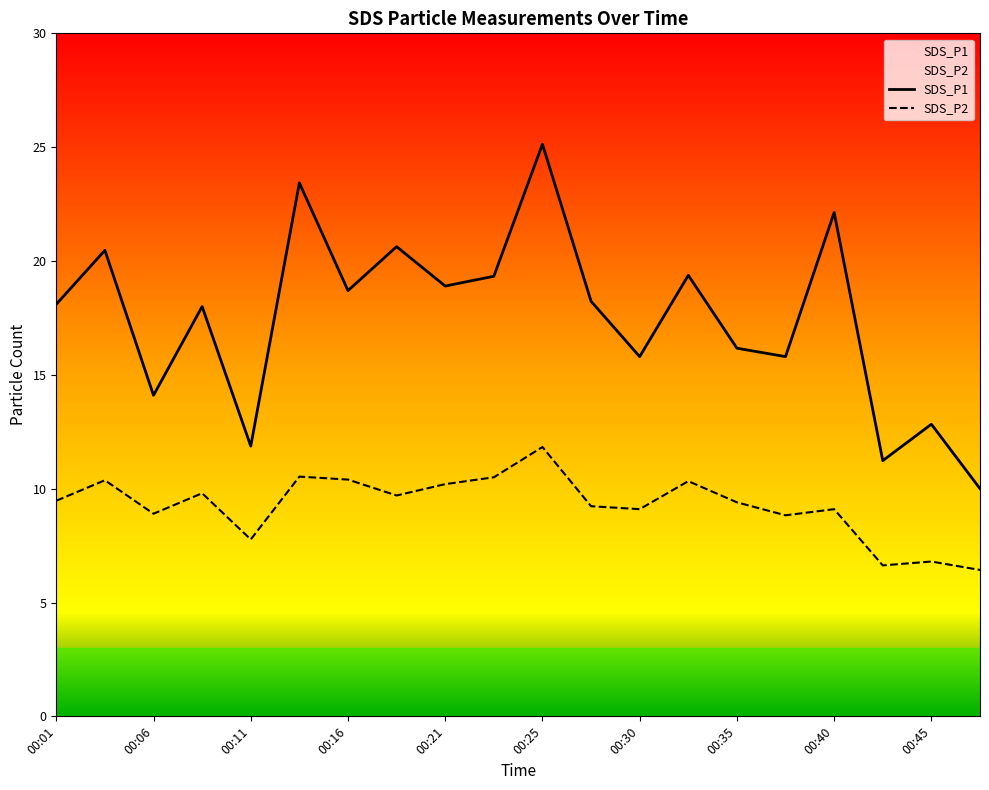

Which series has the widest spread of values?

SDS_P1